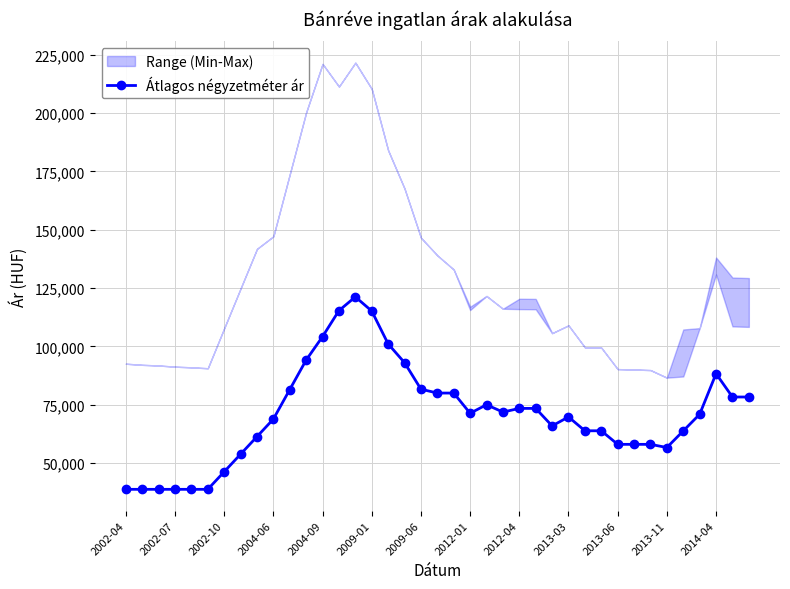

True or false: Átlagos négyzetméter ár has more than 2 points higher than both neighbors.

True